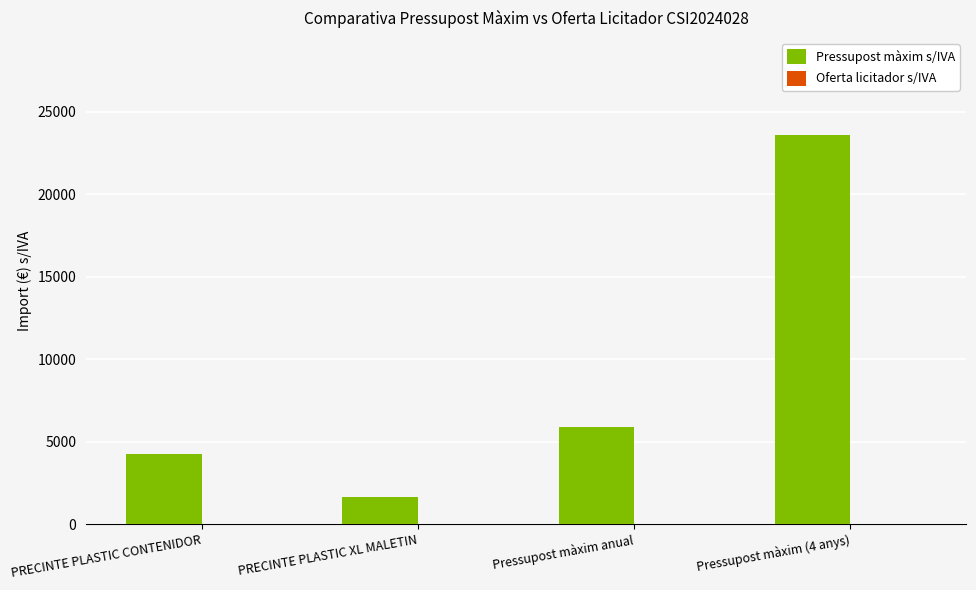

Reading left to right, what are all the values shown in this chart?

4275	1620	5895	23580